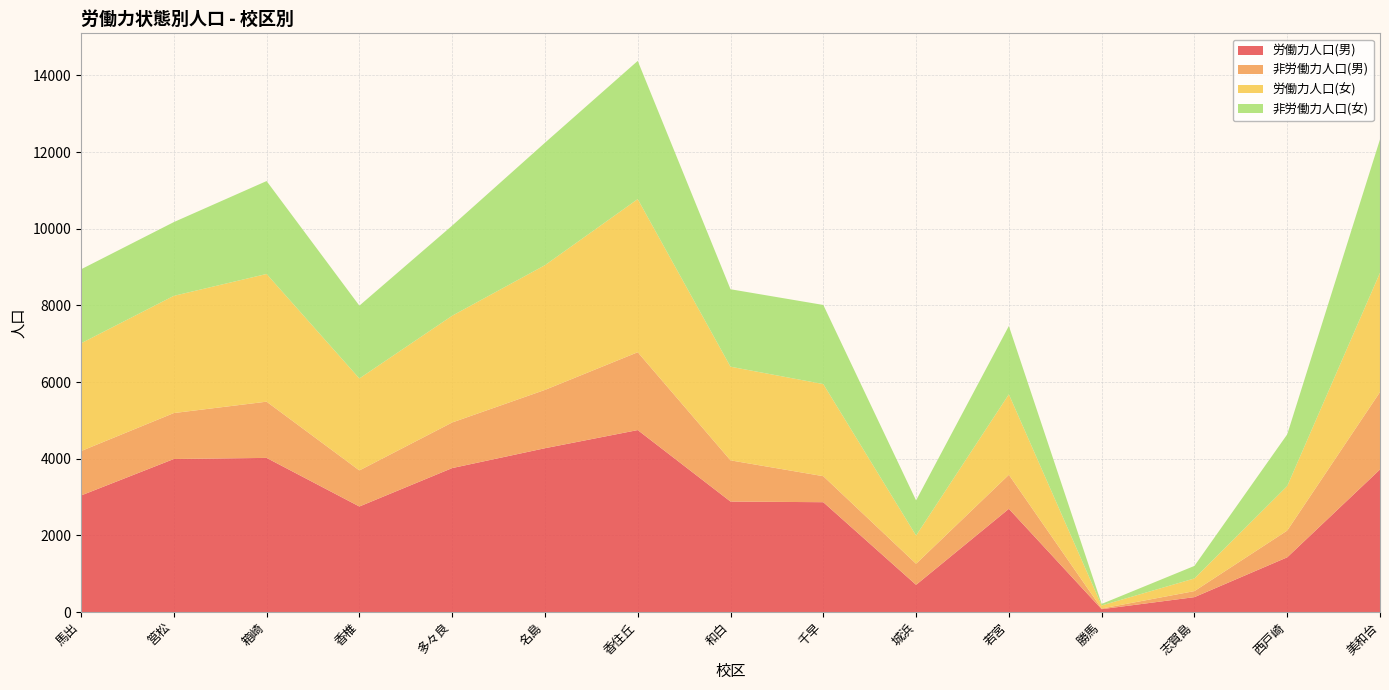

Reading left to right, extract all data points from this chart.

労働力人口(男): 馬出=3040	筥松=3992	箱崎=4021	香椎=2753	多々良=3755	名島=4273	香住丘=4747	和白=2882	千早=2865	城浜=709	若宮=2692	勝馬=74	志賀島=388	西戸崎=1427	美和台=3719
非労働力人口(男): 馬出=1159	筥松=1199	箱崎=1467	香椎=941	多々良=1190	名島=1522	香住丘=2031	和白=1075	千早=679	城浜=550	若宮=888	勝馬=17	志賀島=158	西戸崎=698	美和台=2021
労働力人口(女): 馬出=2812	筥松=3058	箱崎=3332	香椎=2399	多々良=2785	名島=3254	香住丘=3995	和白=2443	千早=2403	城浜=737	若宮=2100	勝馬=80	志賀島=330	西戸崎=1161	美和台=3111
非労働力人口(女): 馬出=1930	筥松=1924	箱崎=2424	香椎=1900	多々良=2351	名島=3194	香住丘=3606	和白=2021	千早=2064	城浜=916	若宮=1782	勝馬=40	志賀島=327	西戸崎=1348	美和台=3480